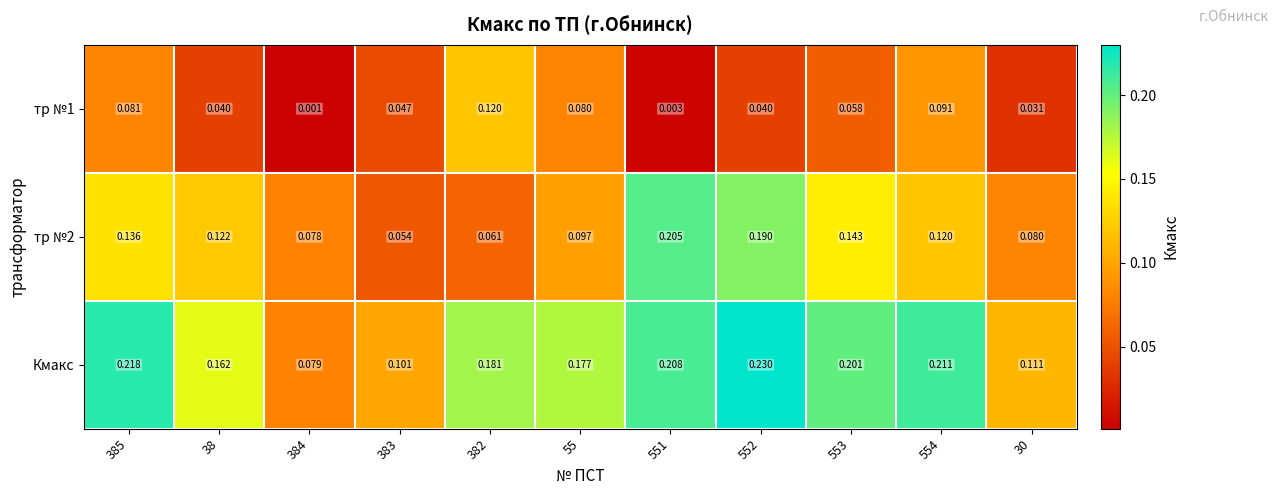

Is the value of тр №1 at 383 greater than the value of тр №2 at 385?

No